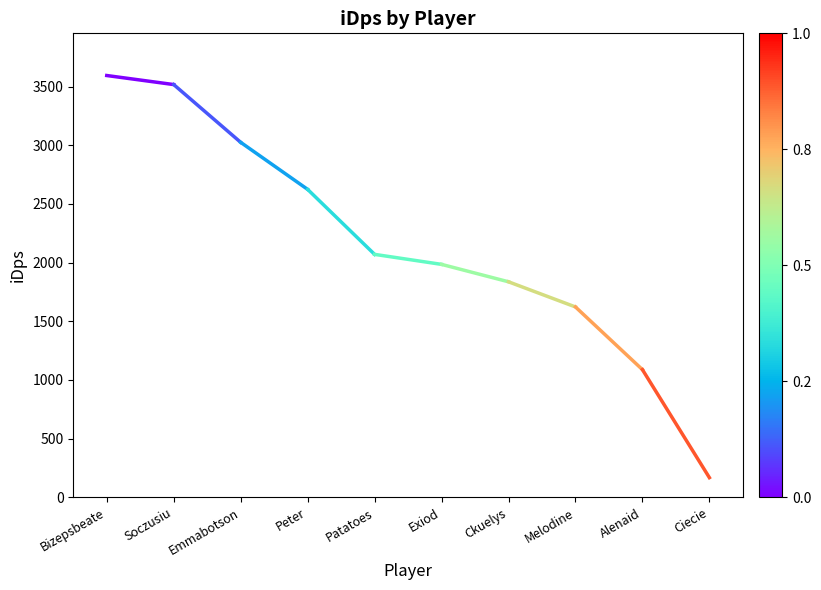

What is the greatest value displayed?

3594.6